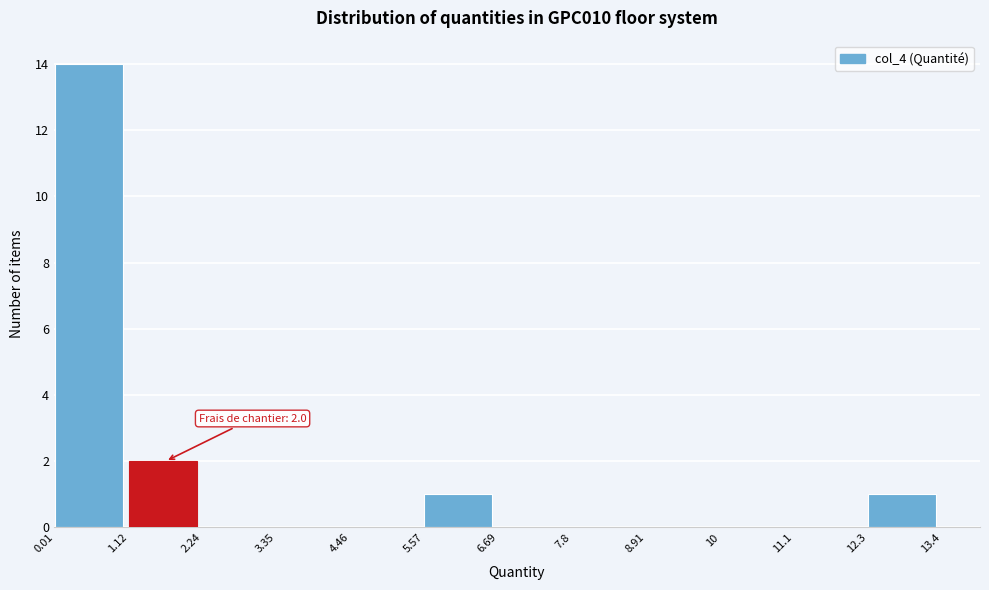

Which range on the x-axis has the tallest bar?

0.01 to 1.12